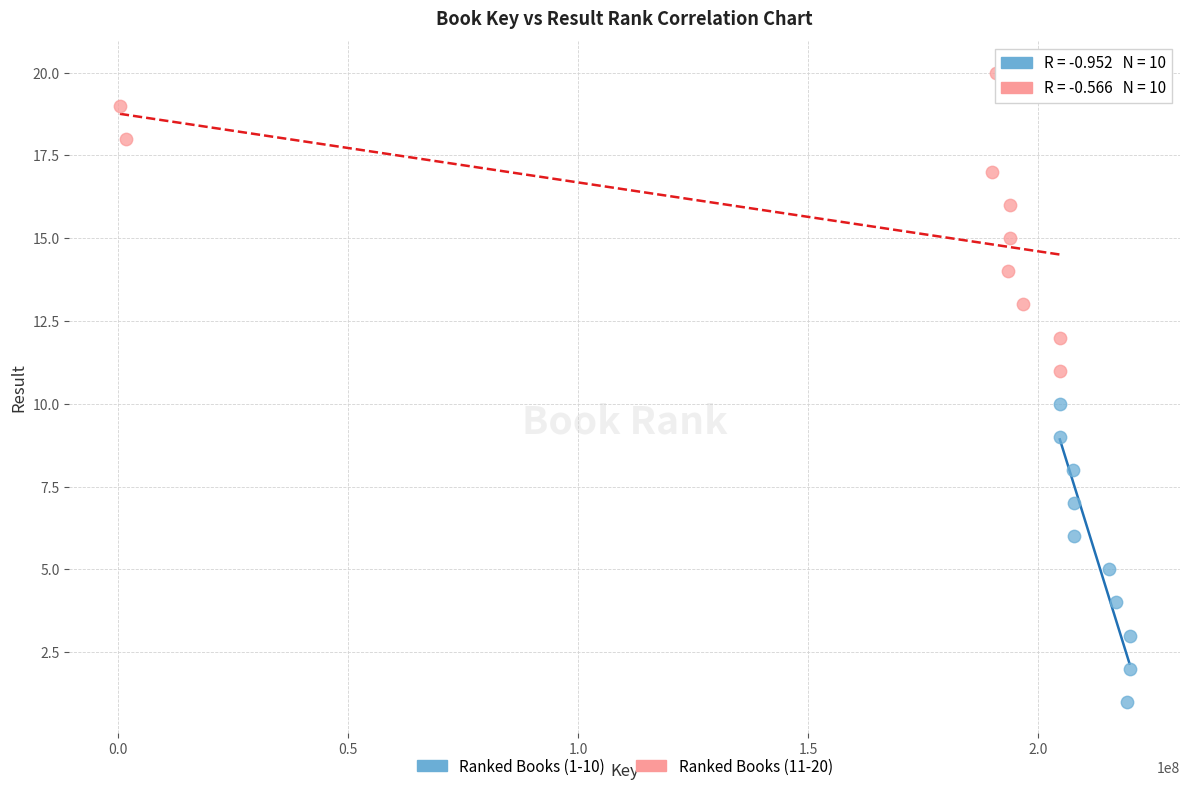

Which series contains the highest Y value?

Ranked Books (11-20)